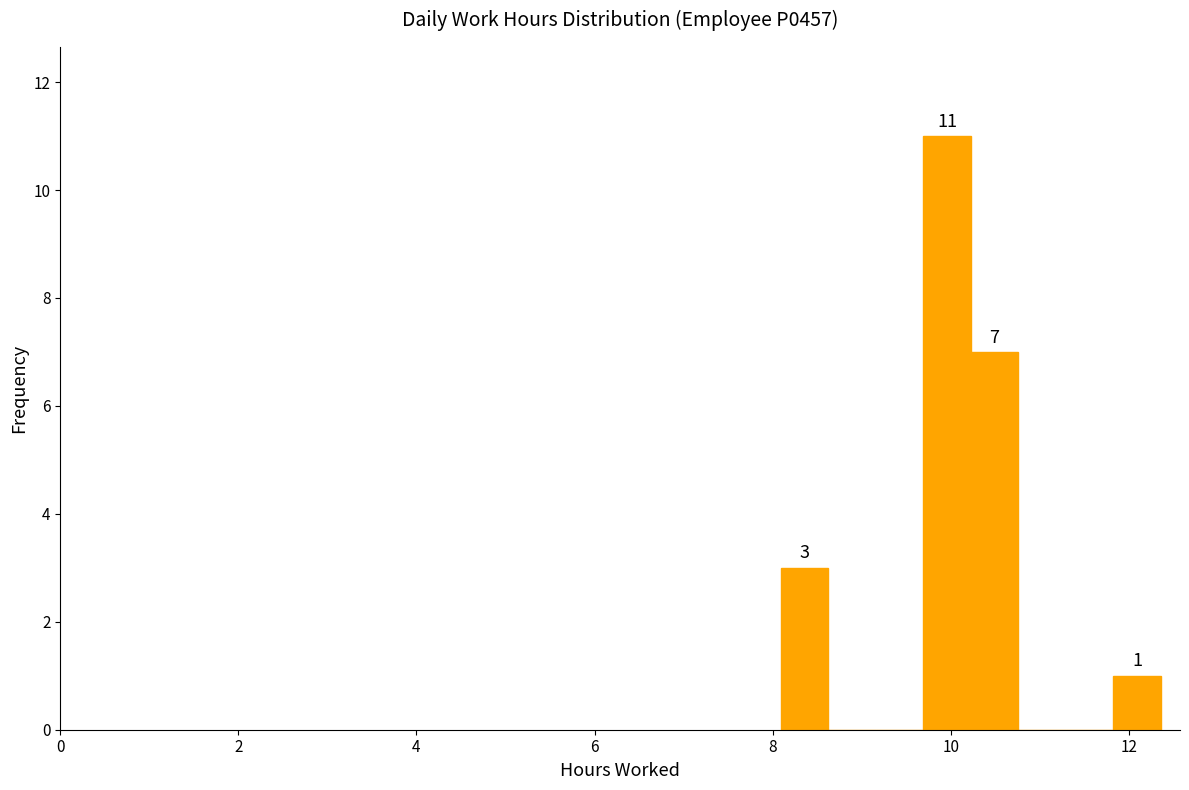

Around what value on the x-axis is the tallest bar? Give the approximate position of its centre, as read against the axis.

10.0